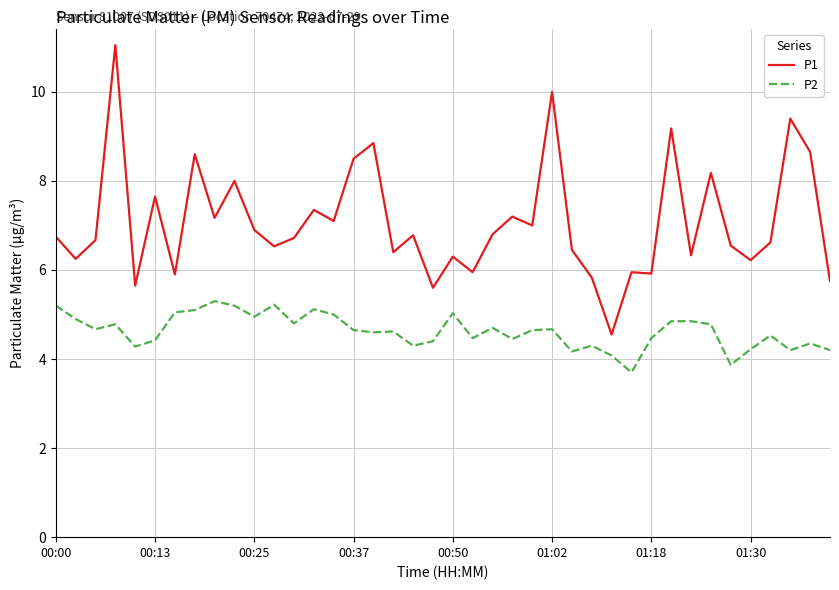

What is the difference between the second highest and second lowest values in the P1 series?

4.4